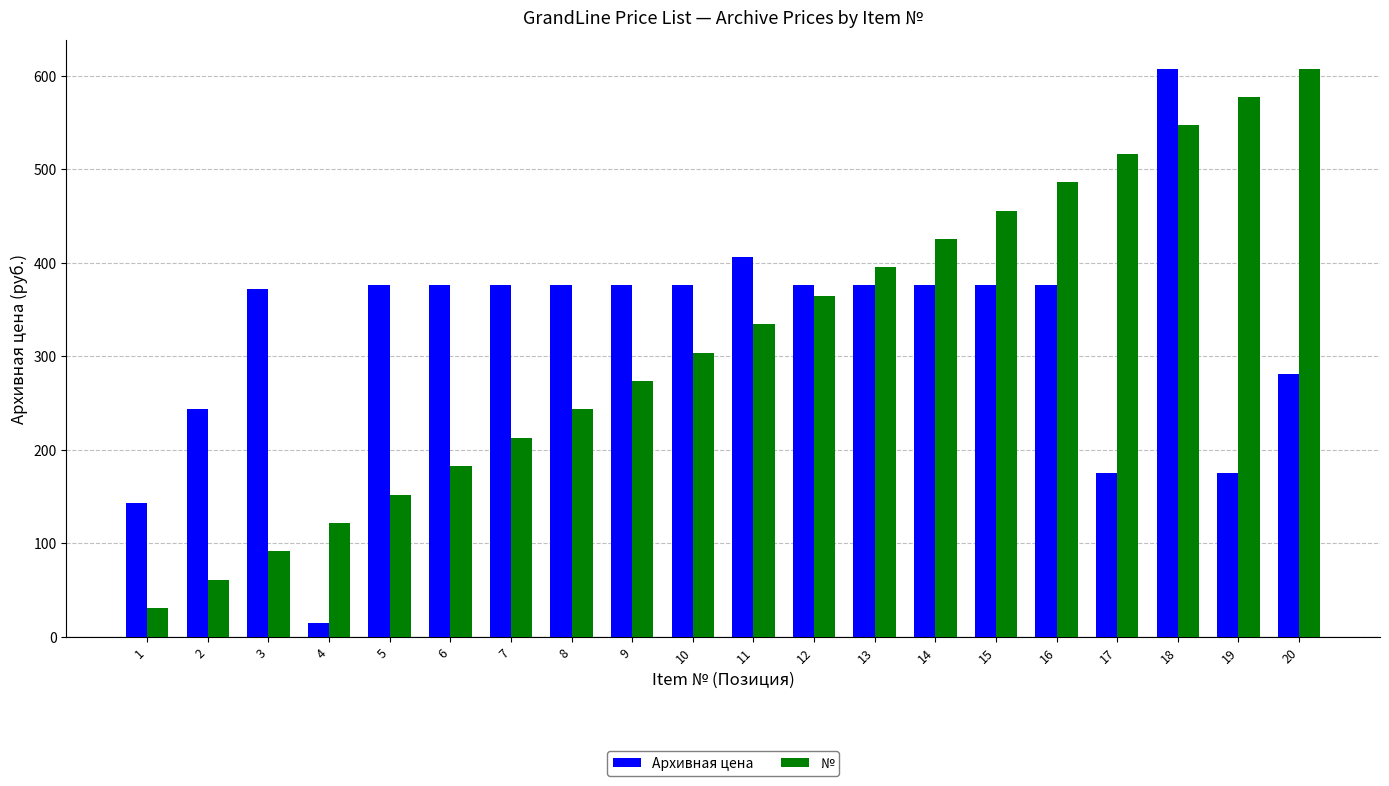

Reading right to left, transcribe all the data shown in this chart.

Архивная цена: 281.0	175.0	608.0	175.0	376.0	376.0	376.0	376.0	376.0	406.0	376.0	376.0	376.0	376.0	376.0	376.0	14.4	372.0	244.0	143.0
№: 608.0	577.6	547.2	516.8	486.4	456.0	425.6	395.2	364.8	334.4	304.0	273.6	243.2	212.8	182.4	152.0	121.6	91.2	60.8	30.4